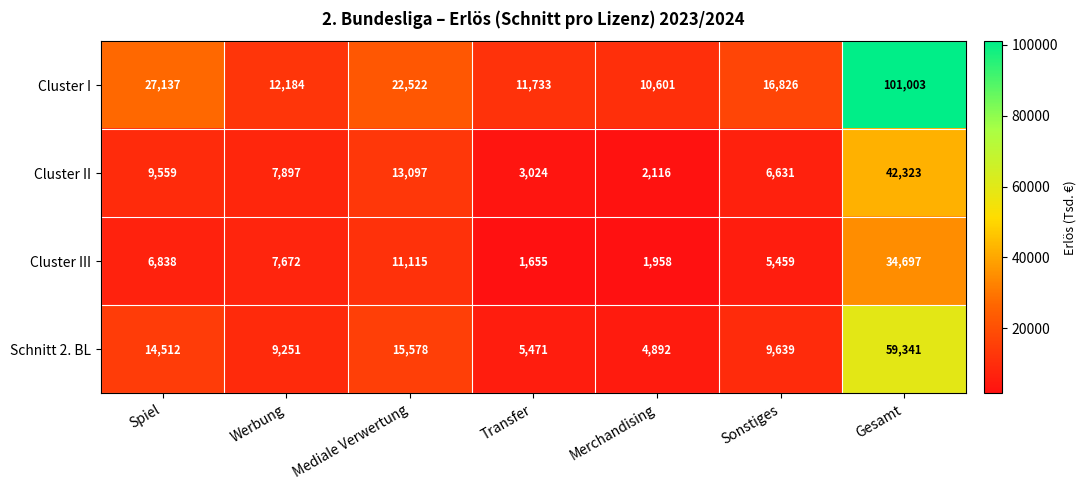

Where is Cluster I nearest to the value 55802?

Spiel